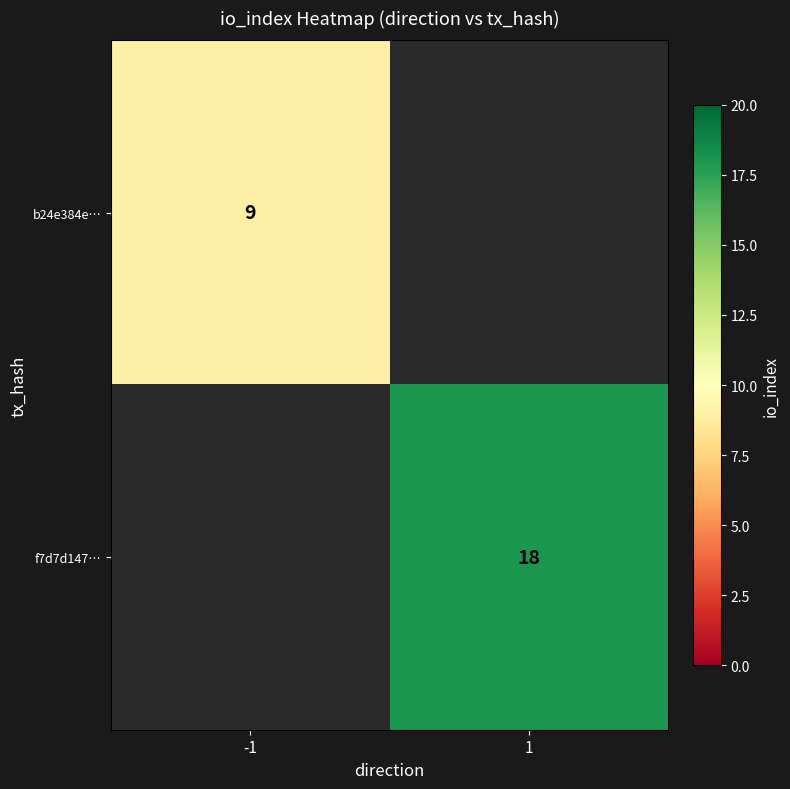

Is it true that b24e384e… equals 9 at -1?

True